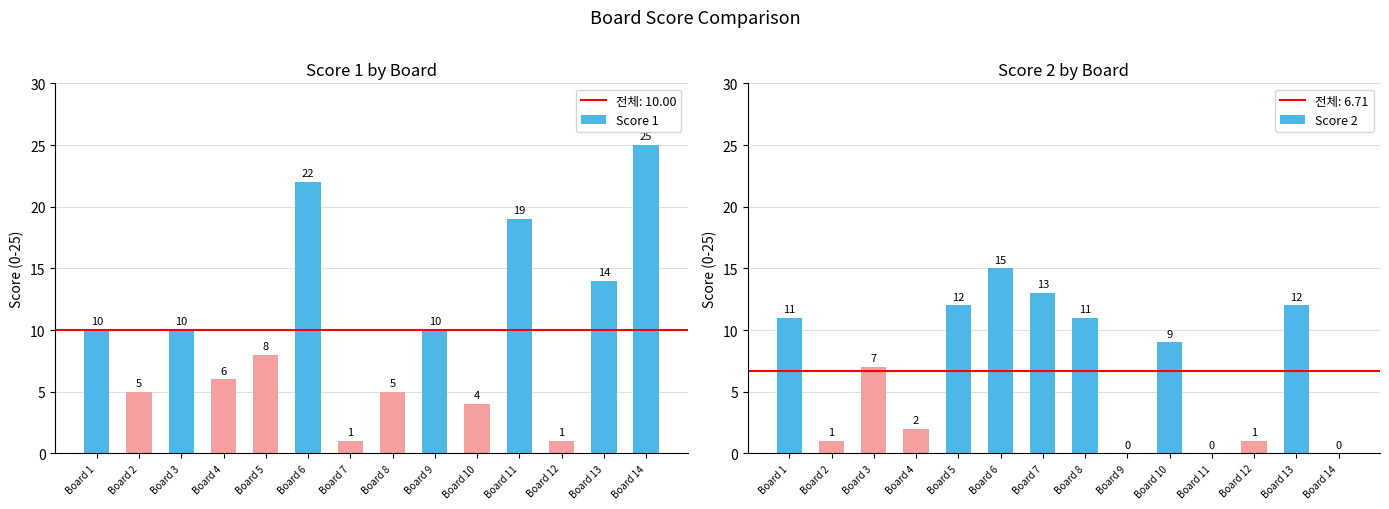

Between Board 5 and Board 10, which series saw the biggest shift?

Score 1